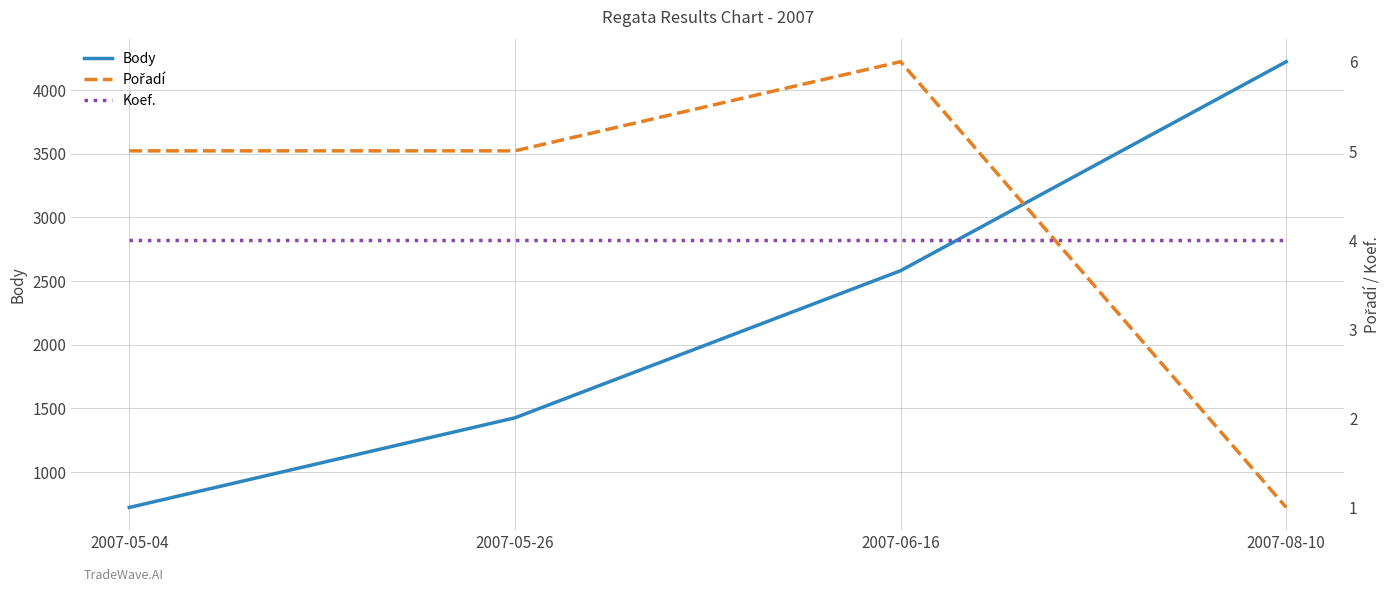

At which category is the sum across all series the highest?

2007-08-10